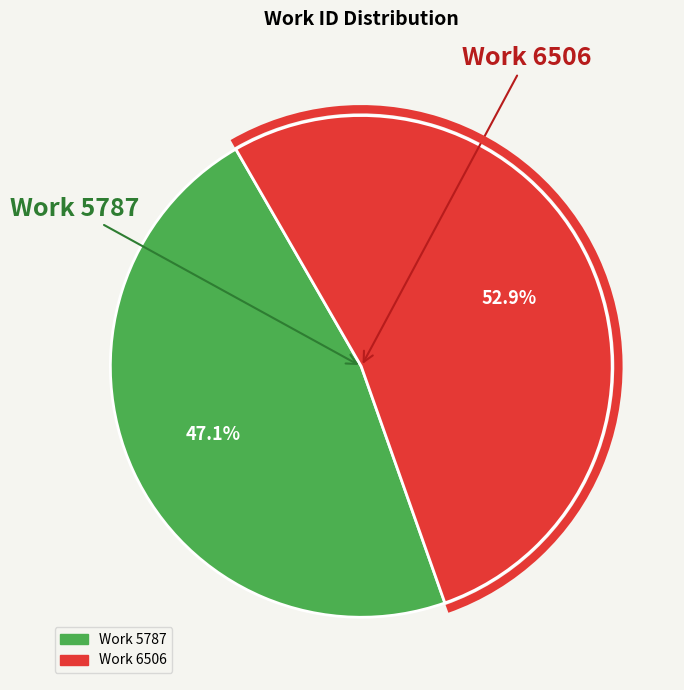

Rank the categories by value from lowest to highest.

Work 5787, Work 6506